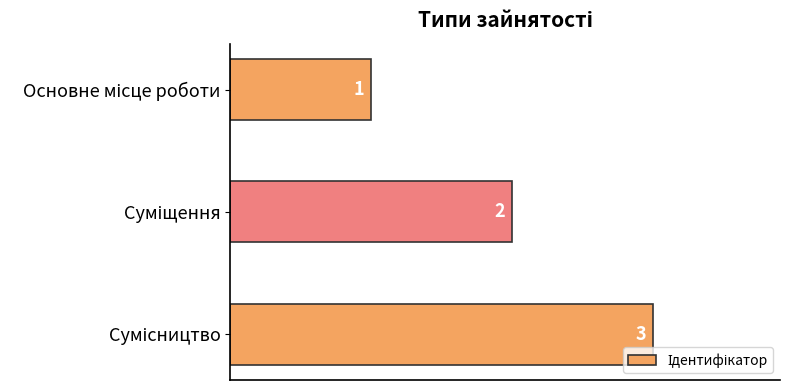

Count the values in the range 1 to 3.

3